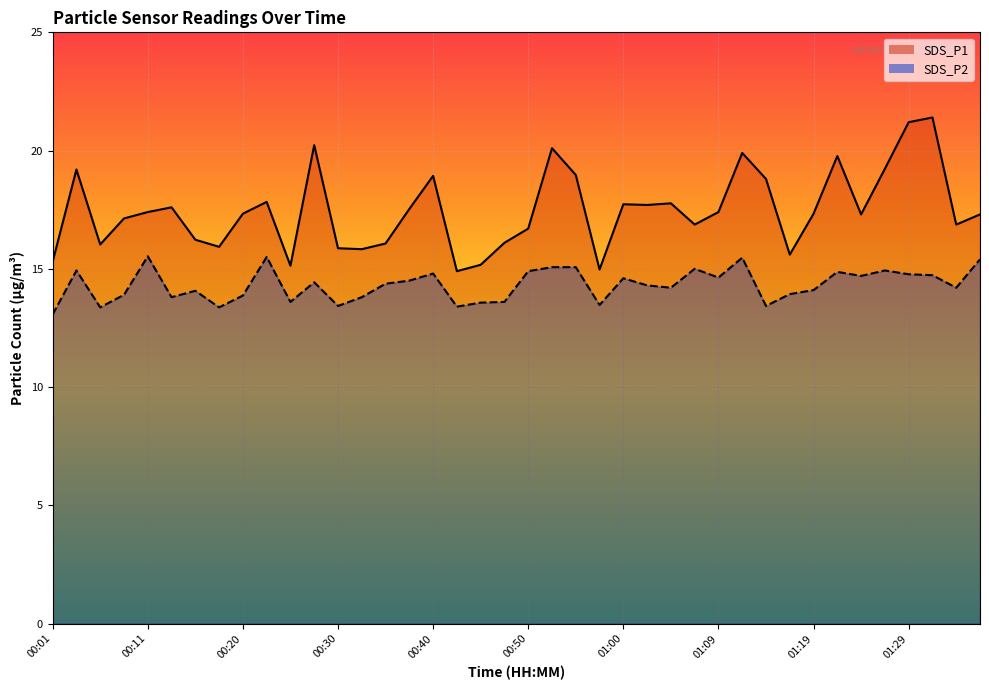

In SDS_P2, how many points are lower than both neighbors (excluding endpoints)?

12